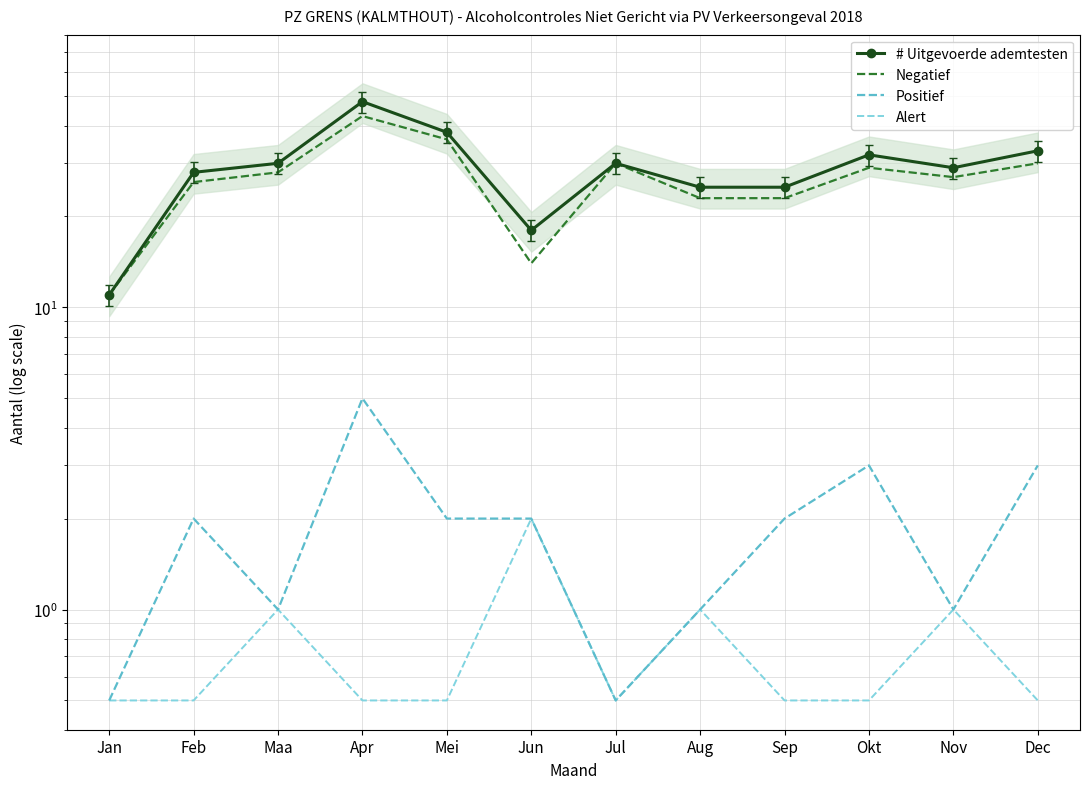

The value of Alert at Dec is 0.8. True or false?

False